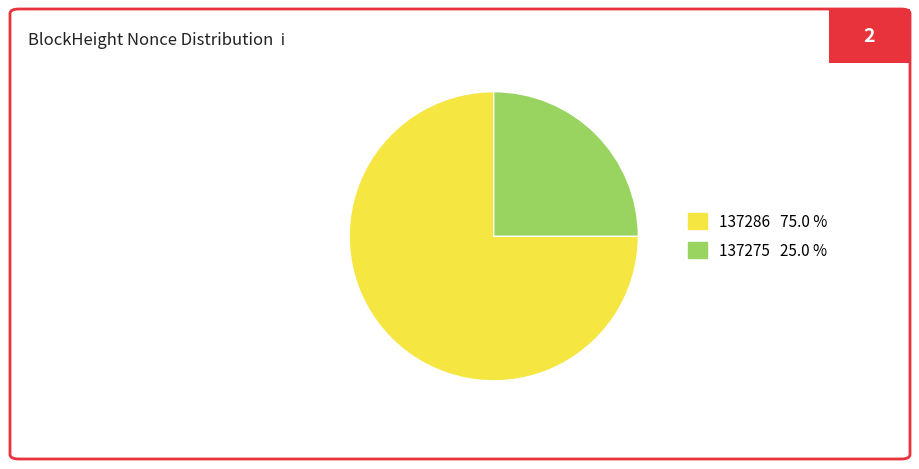

How many segments does this pie chart have?

2